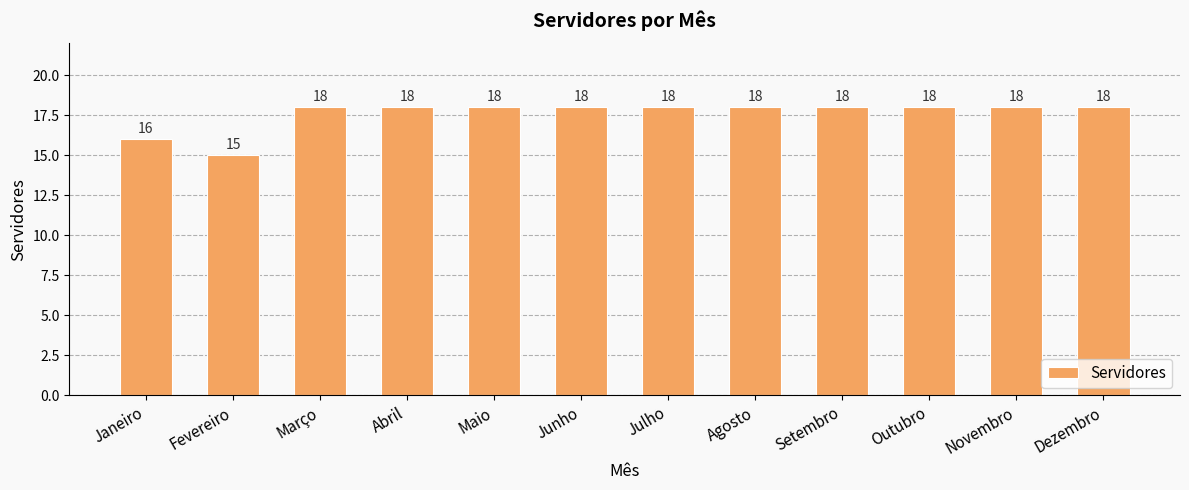

How many values are below 18?

2